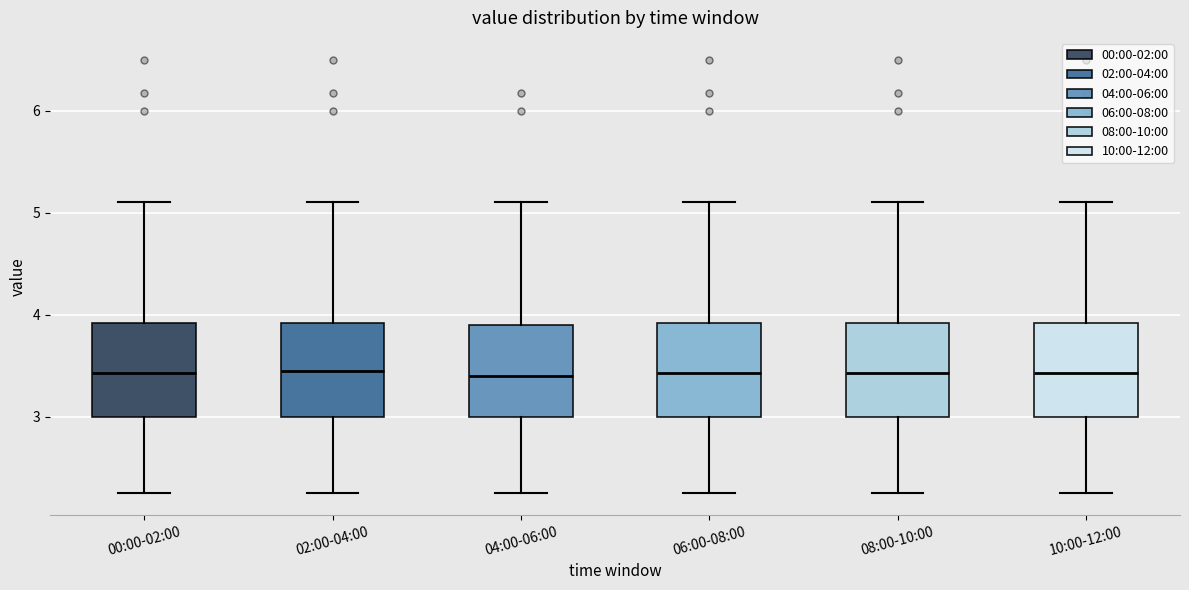

Reading left to right, transcribe this box plot: for each box, give where its median line is, the range the box spans, and where its two whiskers end, as read against the y-axis. The values are not printed on the chart, so give them approximately, as read against the axis.

00:00-02:00: median 3.4, box 3.0 to 3.9, whiskers 2.3 to 5.1
02:00-04:00: median 3.5, box 3.0 to 3.9, whiskers 2.3 to 5.1
04:00-06:00: median 3.4, box 3.0 to 3.9, whiskers 2.3 to 5.1
06:00-08:00: median 3.4, box 3.0 to 3.9, whiskers 2.3 to 5.1
08:00-10:00: median 3.4, box 3.0 to 3.9, whiskers 2.3 to 5.1
10:00-12:00: median 3.4, box 3.0 to 3.9, whiskers 2.3 to 5.1